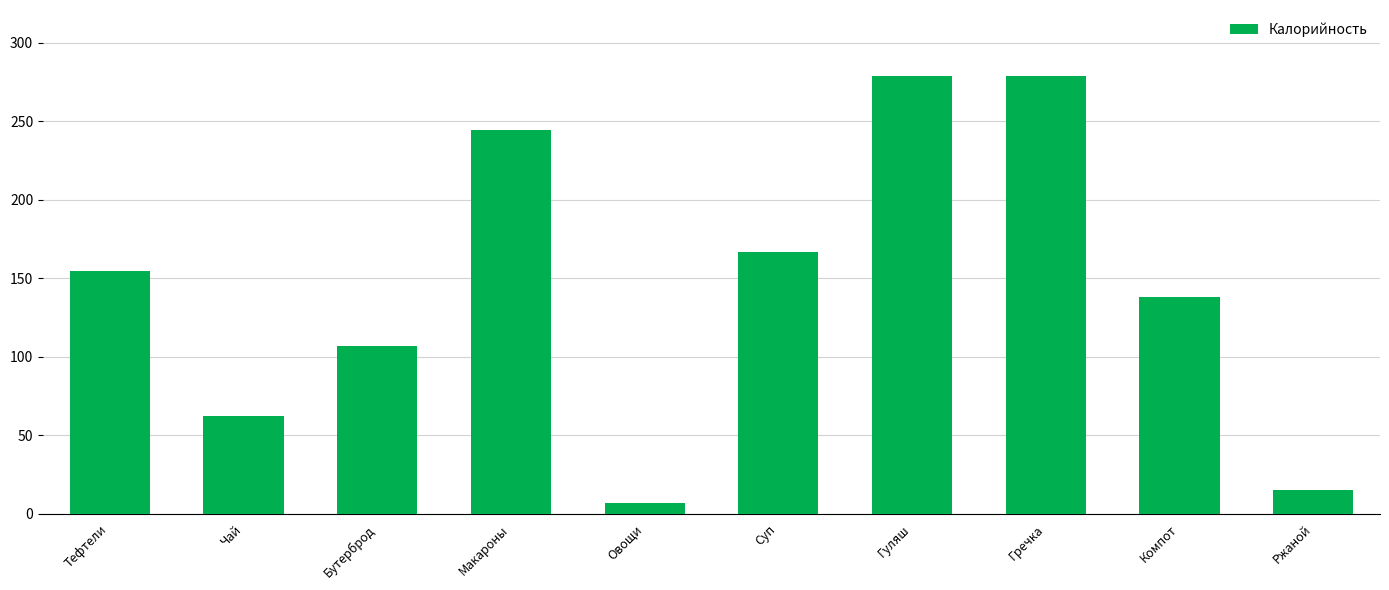

What is the difference between the values at Тефтели and Бутерброд?

47.9